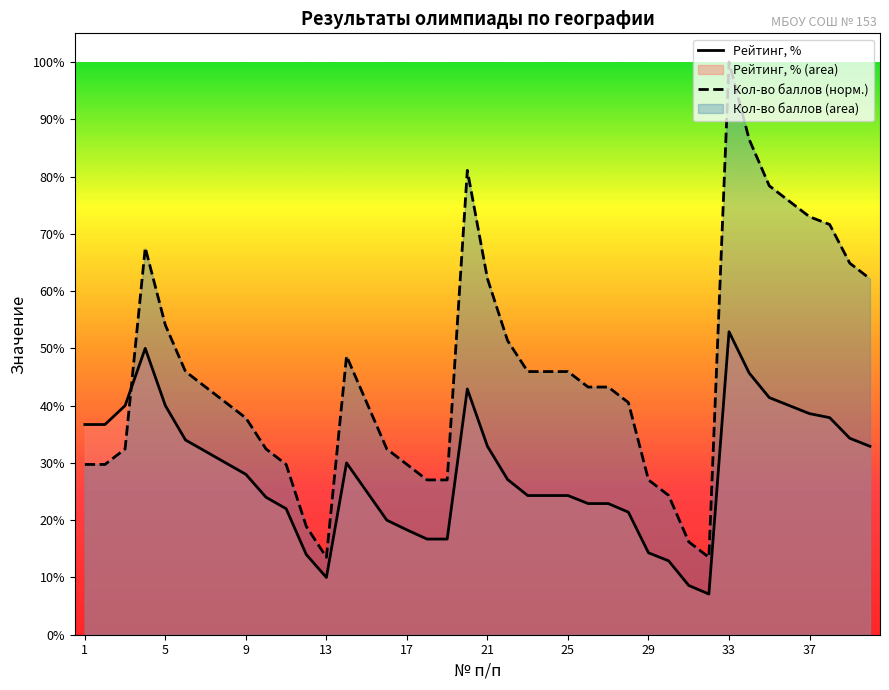

True or false: Кол-во баллов (норм.) and Рейтинг, % cross at least once.

True